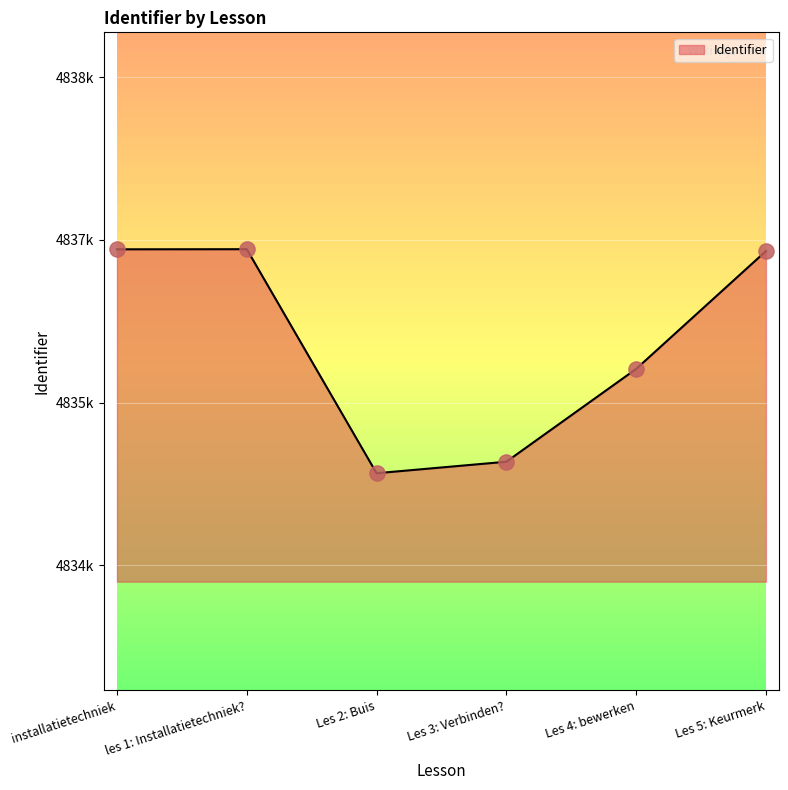

Between installatietechniek and les 1: Installatietechniek?, which is larger?

les 1: Installatietechniek?